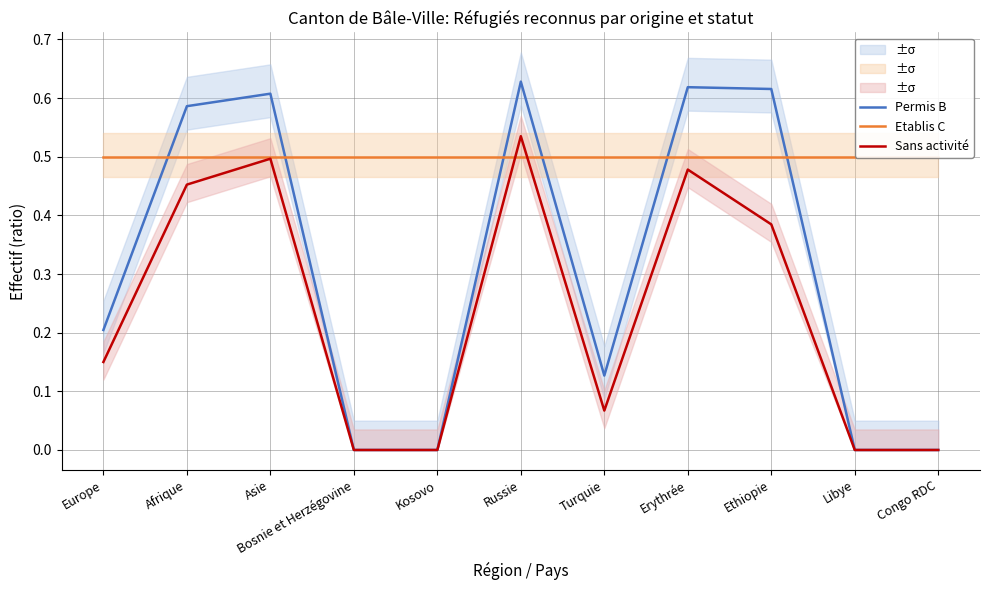

Which series has the largest total across all categories?

Etablis C